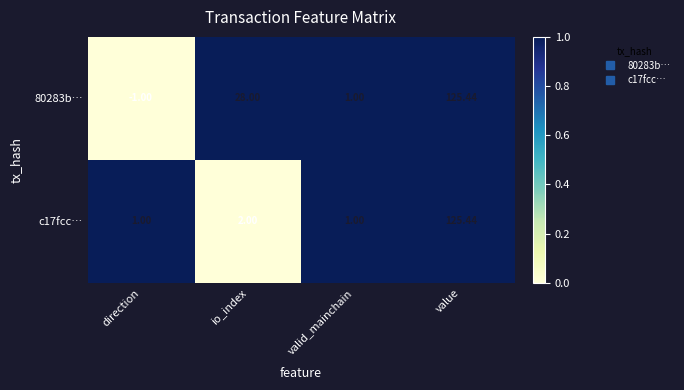

List the labels in order of 80283b… value, smallest first.

direction, valid_mainchain, io_index, value